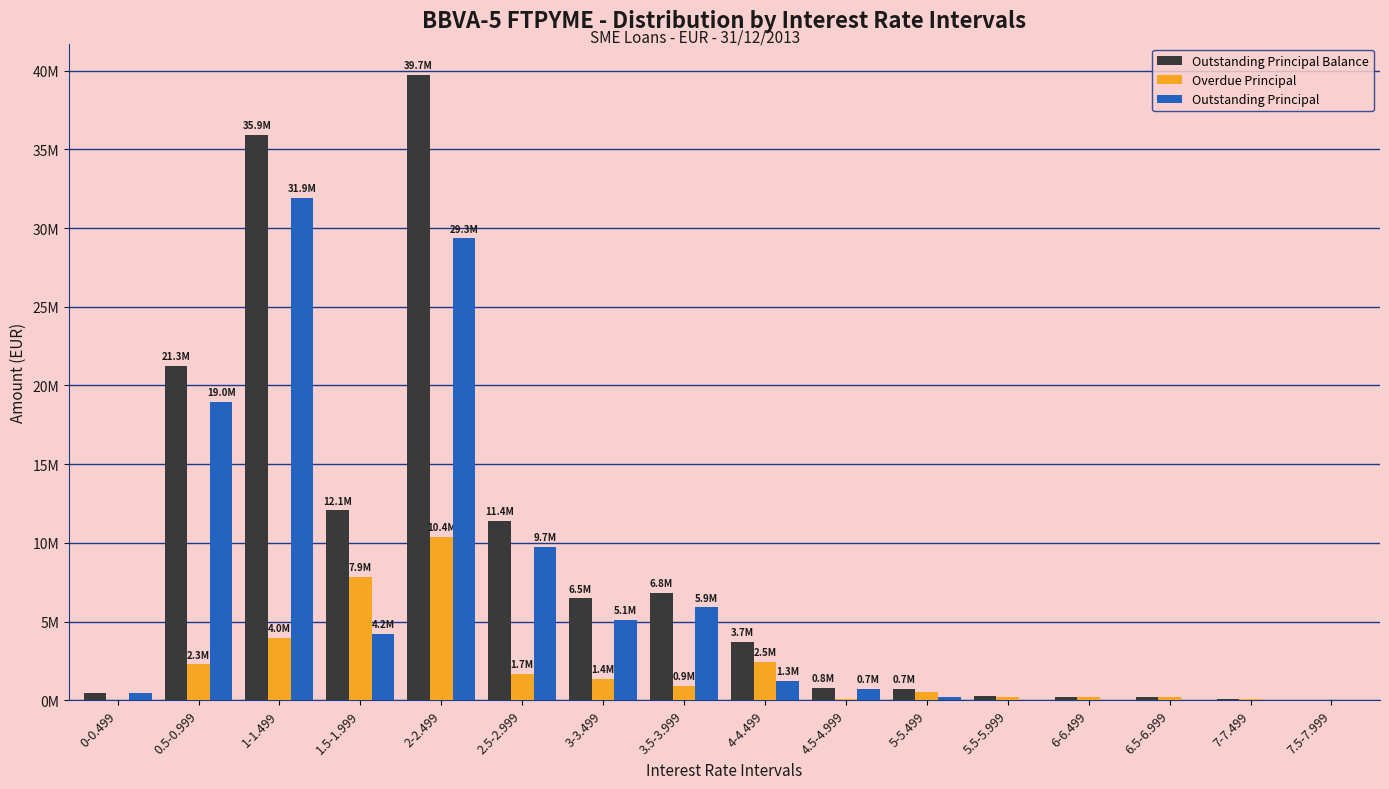

What is the spread (max minus min) of values at 3-3.499?

5092484.6